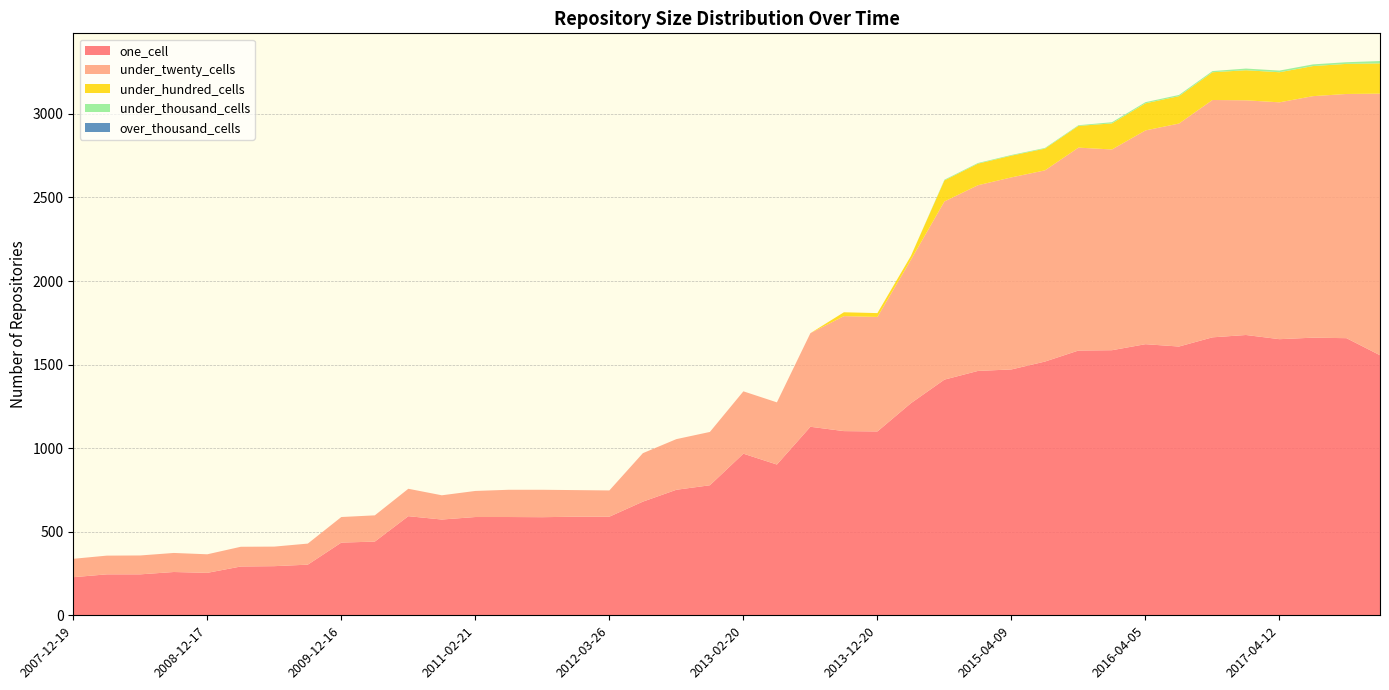

Reading right to left, what are all the values shown in this chart?

one_cell: 1556	1658	1661	1652	1677	1663	1608	1622	1586	1584	1518	1471	1462	1410	1269	1100	1102	1128	902	967	778	751	680	590	590	587	588	588	573	593	441	435	303	294	292	254	259	245	245	228
under_twenty_cells: 1565	1461	1445	1417	1404	1420	1334	1279	1201	1214	1144	1149	1111	1066	858	685	688	560	372	373	319	303	290	157	159	164	163	156	145	164	157	153	126	117	118	111	114	113	112	110
under_hundred_cells: 181	180	180	180	180	166	164	162	156	130	130	130	129	126	23	23	23	0	0	0	0	0	0	0	0	0	0	0	0	0	0	0	0	0	0	0	0	0	0	0
under_thousand_cells: 14	10	10	10	10	7	7	7	7	4	4	4	4	4	0	0	0	0	0	0	0	0	0	0	0	0	0	0	0	0	0	0	0	0	0	0	0	0	0	0
over_thousand_cells: 0	0	0	0	0	0	0	0	0	0	0	0	0	0	0	0	0	0	0	0	0	0	0	0	0	0	0	0	0	0	0	0	0	0	0	0	0	0	0	0